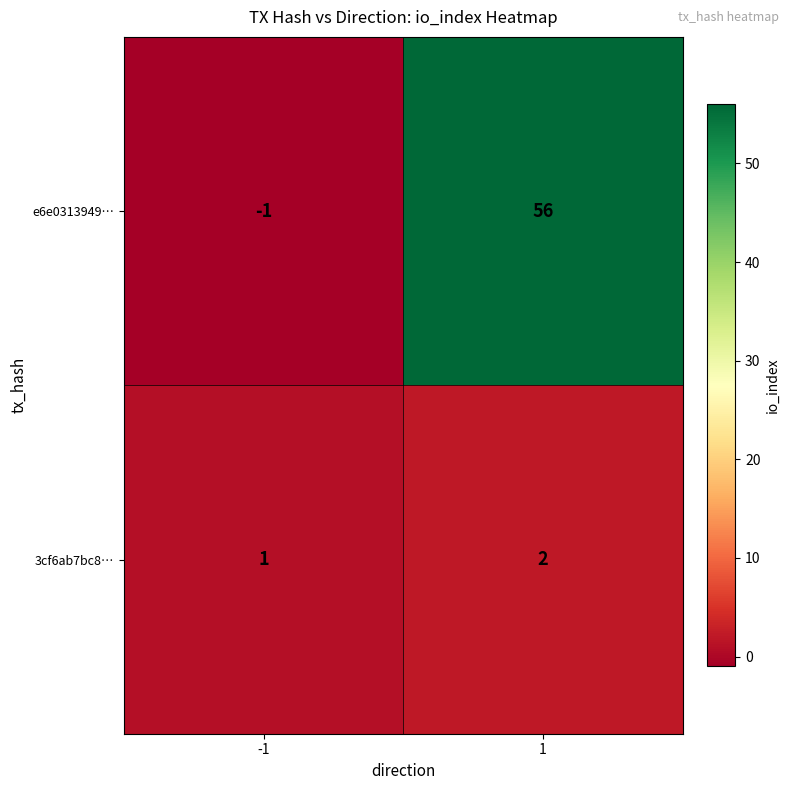

What is the greatest value displayed?

56